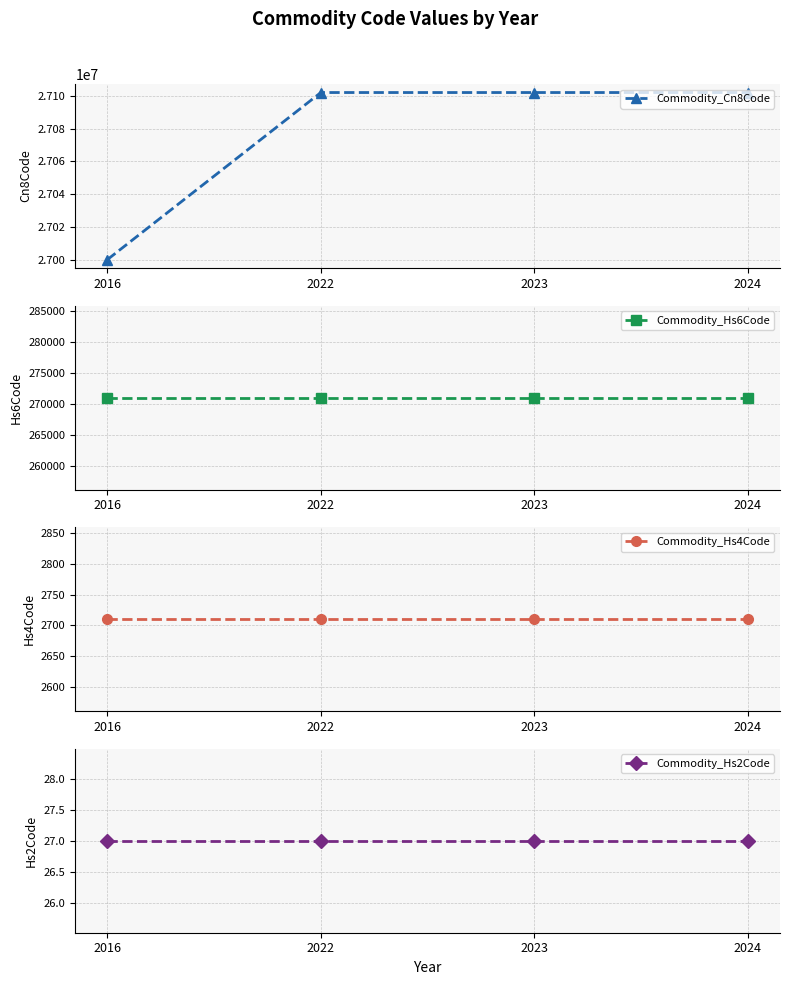

How many lines are shown in the chart?

4